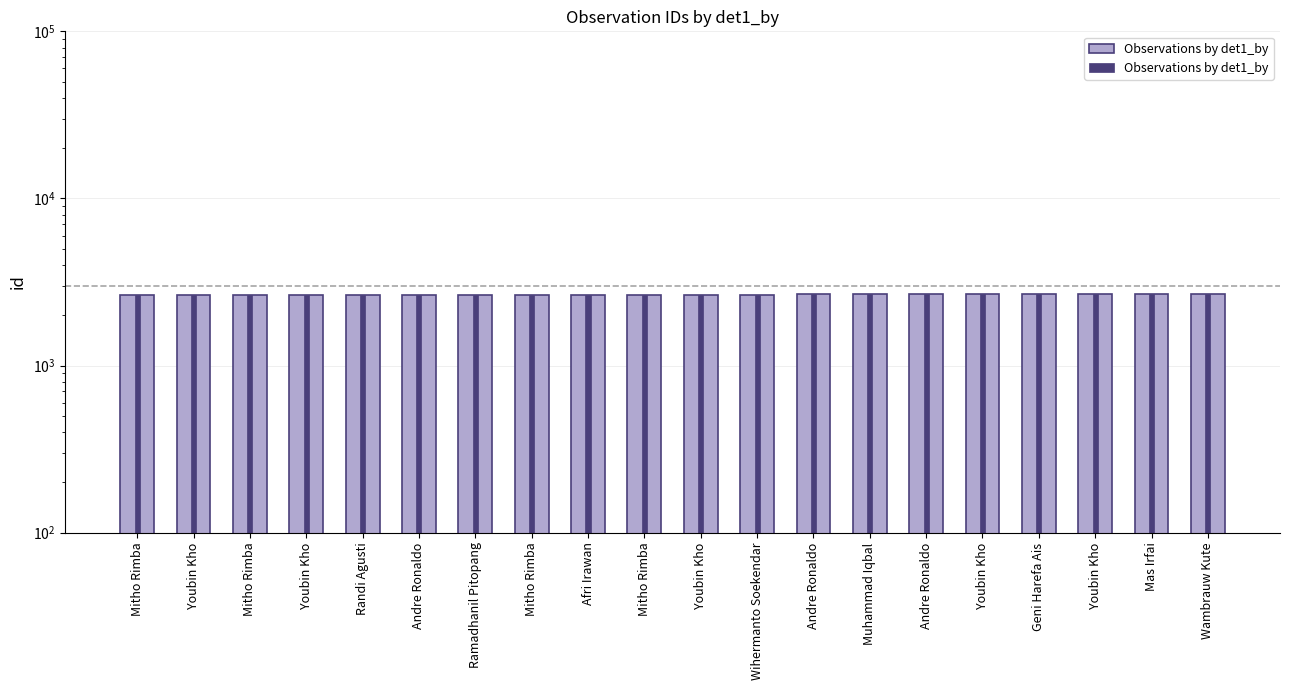

Rank the categories by value from highest to lowest.

Muhammad Iqbal, Youbin Kho, Youbin Kho, Andre Ronaldo, Wambrauw Kute, Mas Irfai, Andre Ronaldo, Geni Harefa Ais, Youbin Kho, Wihermanto Soekendar, Mitho Rimba, Afri Irawan, Randi Agusti, Mitho Rimba, Ramadhanil Pitopang, Youbin Kho, Andre Ronaldo, Mitho Rimba, Youbin Kho, Mitho Rimba